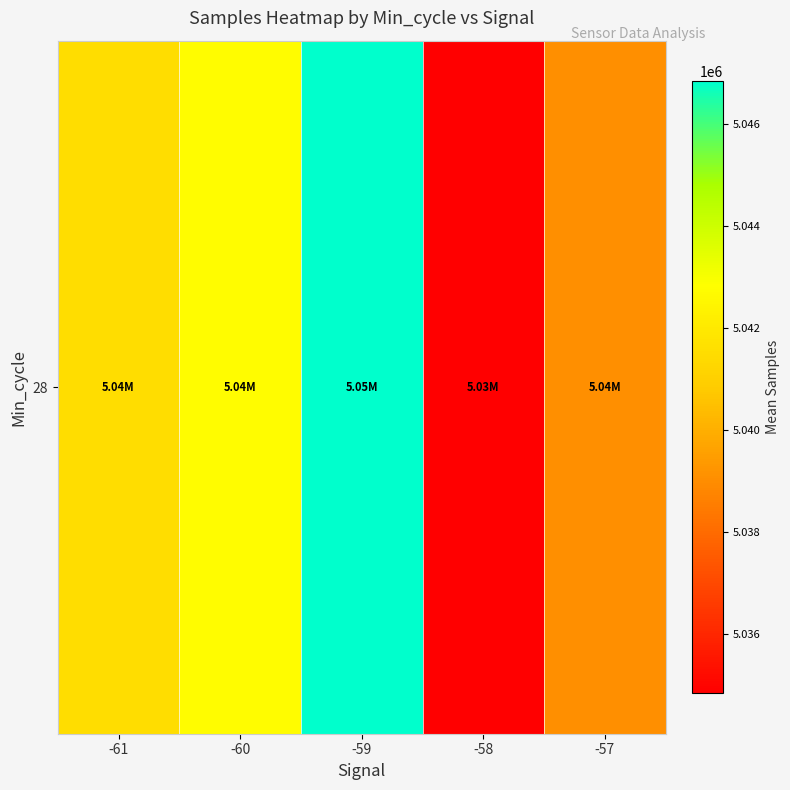

Rank the categories by value from highest to lowest.

-59, -60, -61, -57, -58